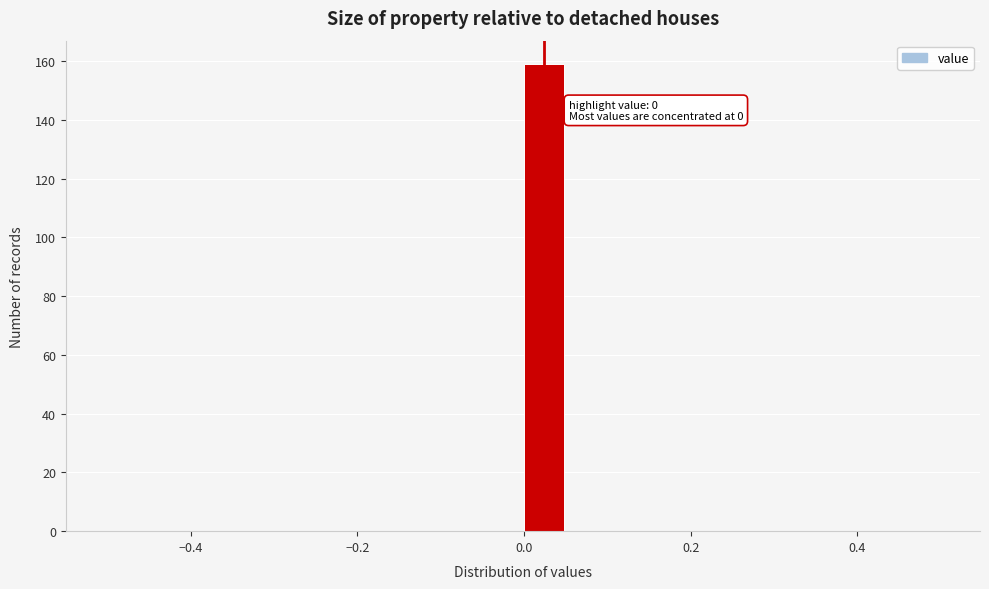

Read against the x-axis, roughly where is the centre of the tallest bar?

0.02